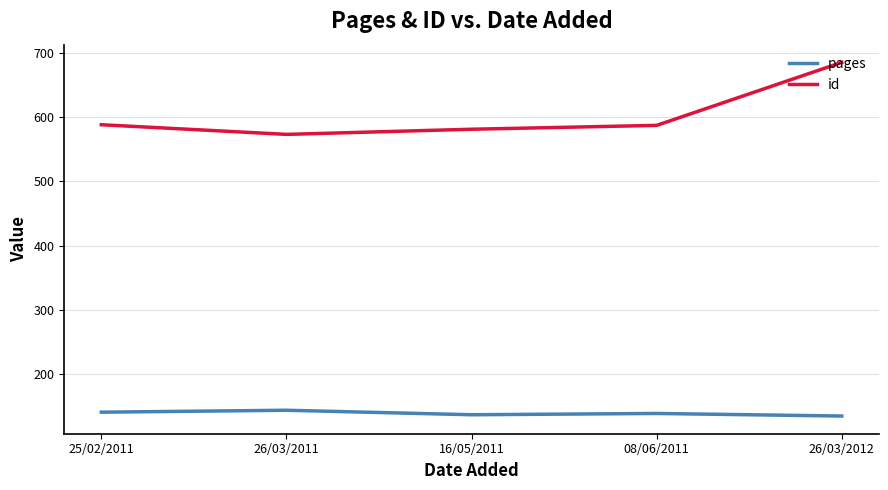

True or false: pages and id intersect in this chart.

False